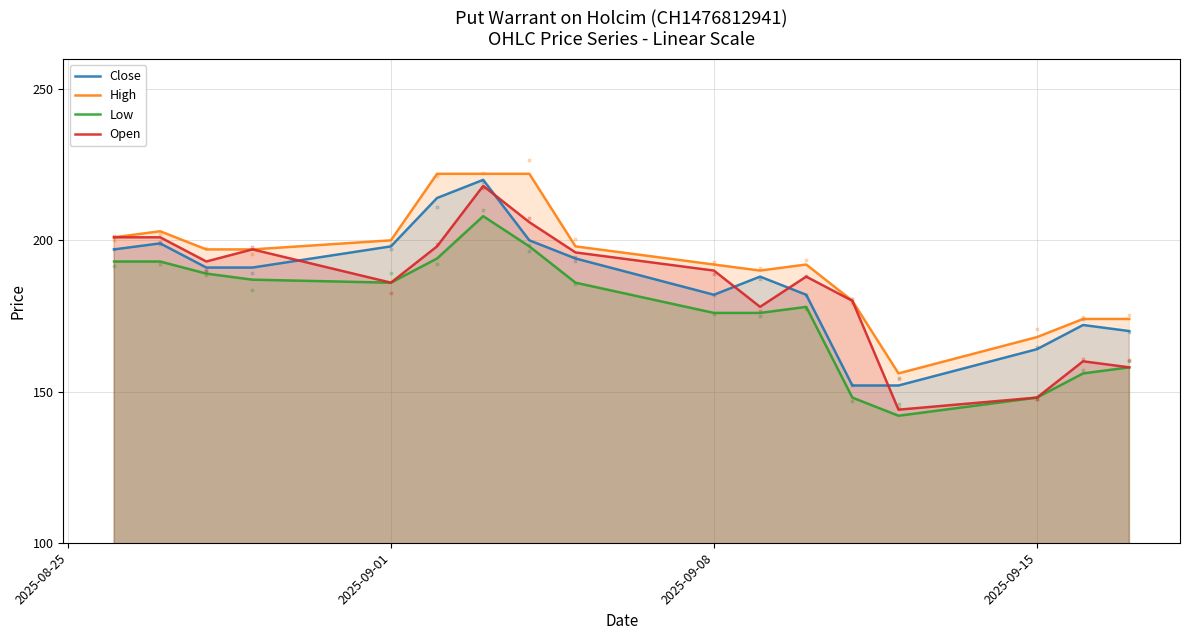

Which series reaches the minimum Y coordinate?

Low